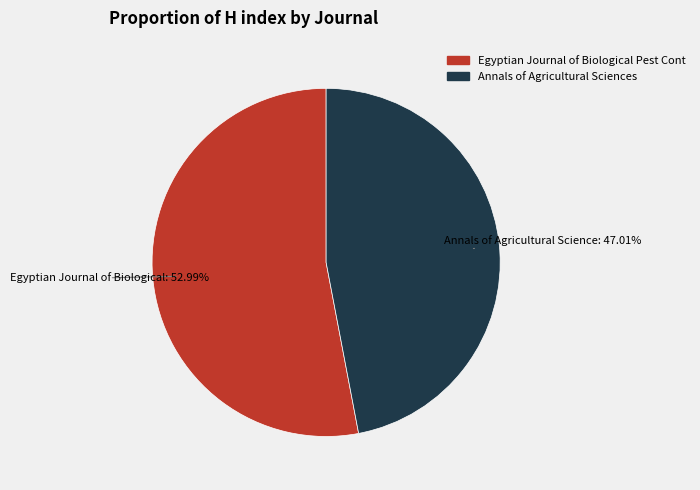

To the nearest percent, what is the average slice percentage?

50%